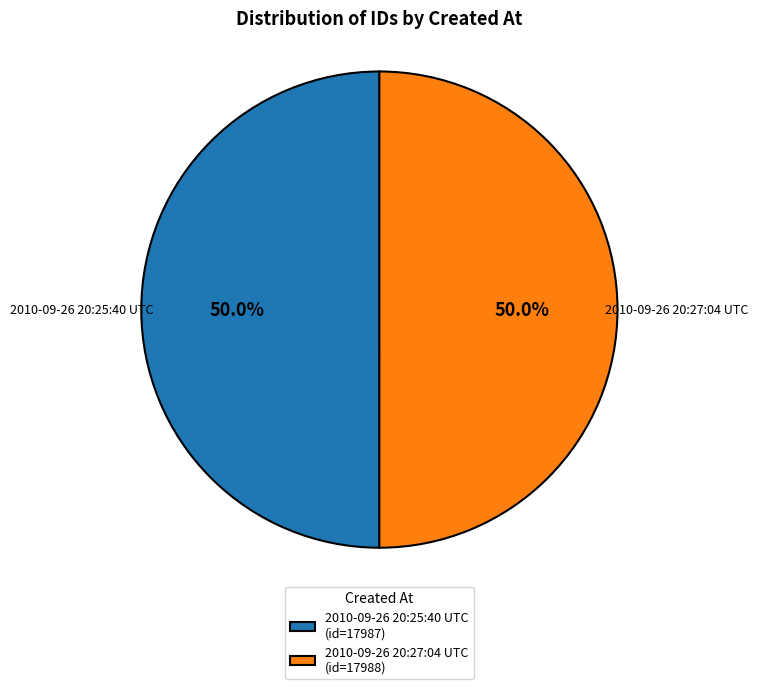

What percentage do 2010-09-26 20:27:04 UTC and 2010-09-26 20:25:40 UTC together represent?

100.0%